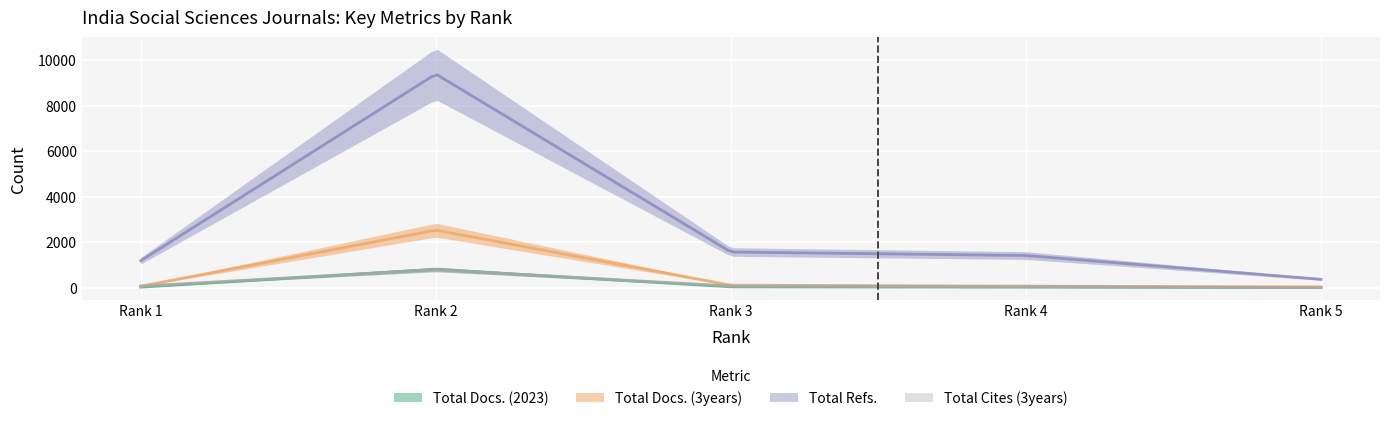

Between 3 and 5, which series saw the biggest shift?

Total Refs.